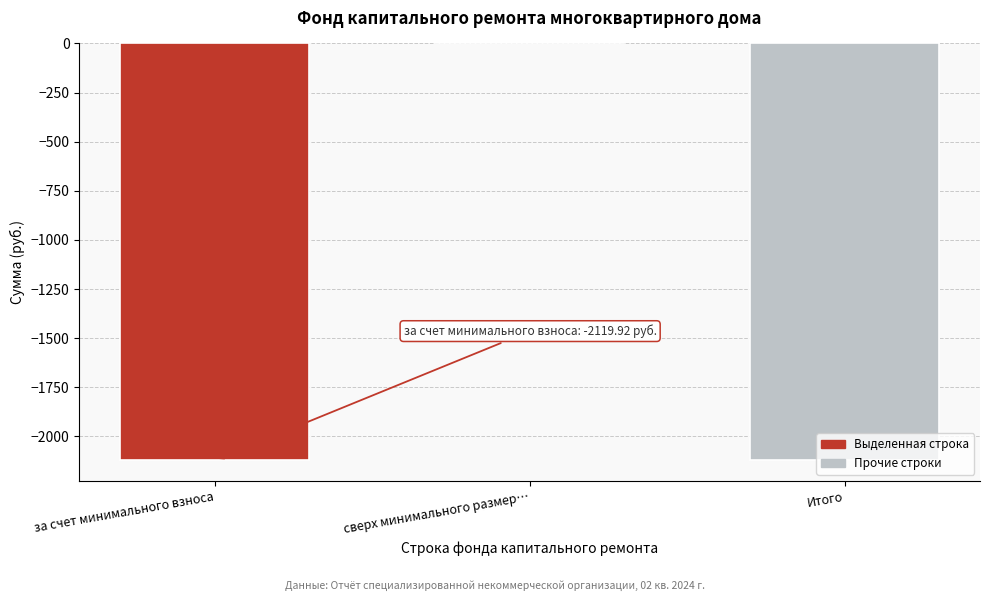

Which category has the highest value across all series?

сверх минимального размер…